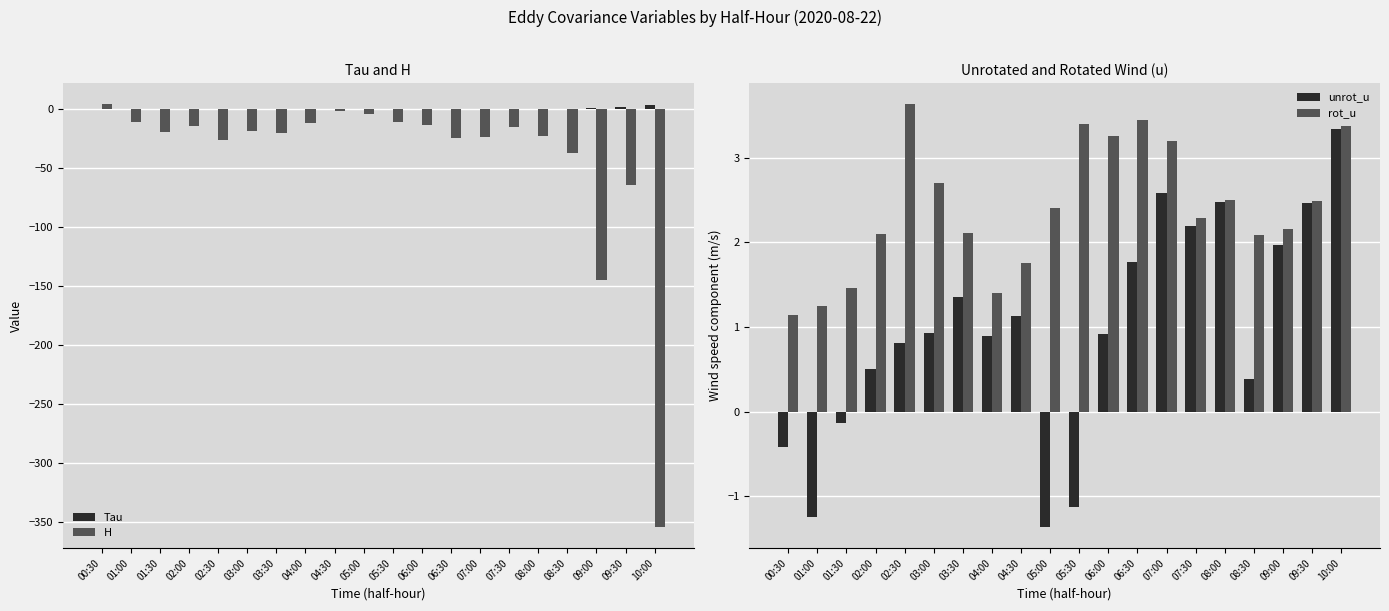

Which series has the largest total across all categories?

rot_u